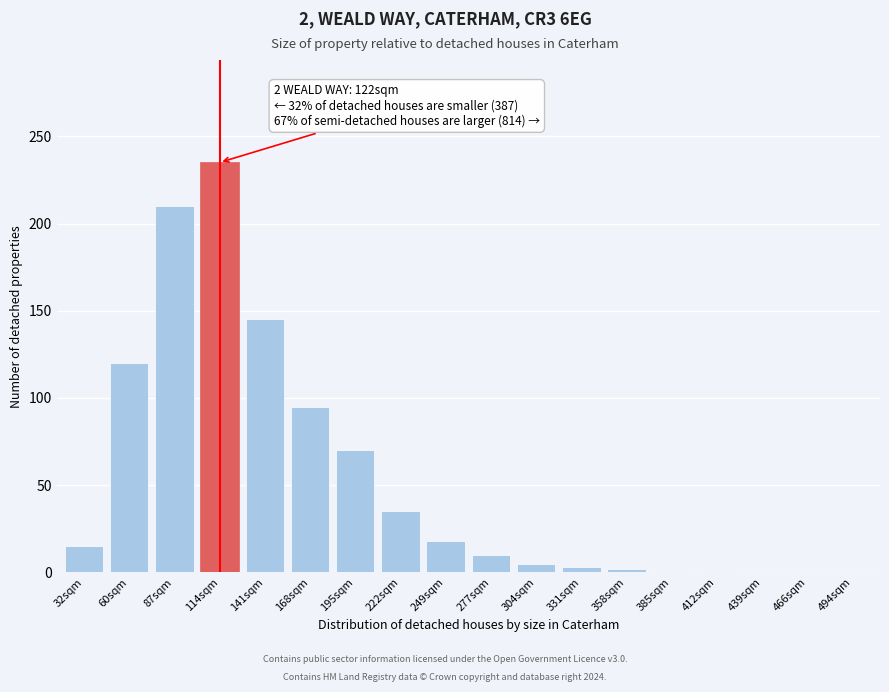

At which label is the value closest to 117?

60sqm